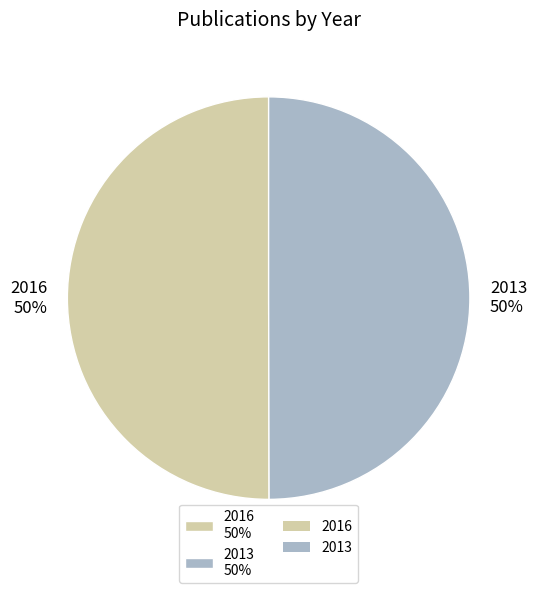

The 2016 slice represents 50% of the pie. True or false?

True